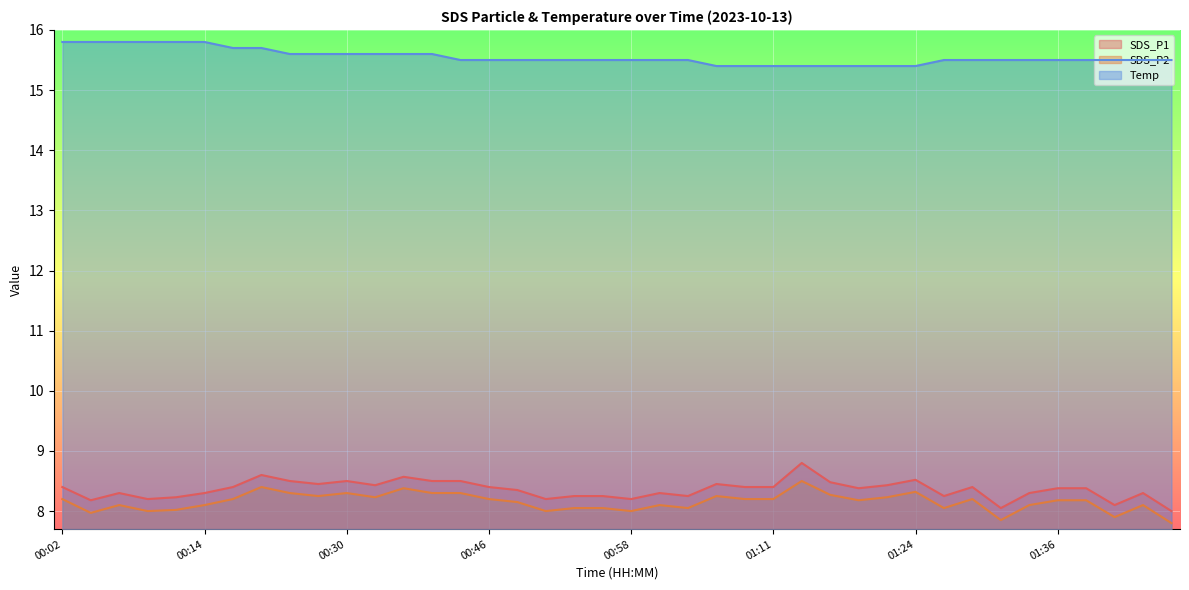

Is the value of SDS_P2 at 01:01 greater than the value of SDS_P1 at 01:36?

No